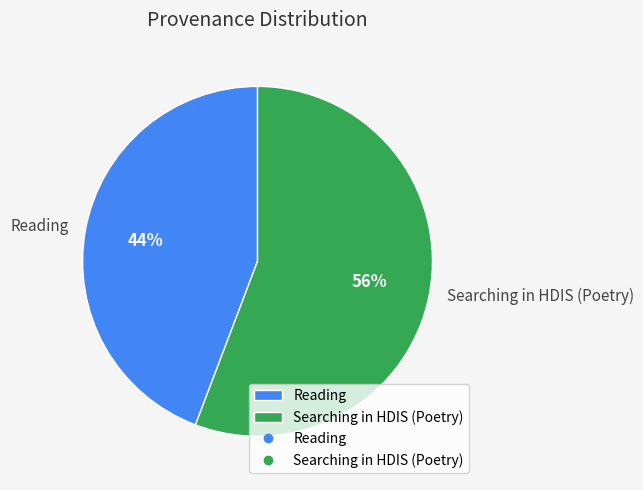

Which has a higher value, Reading or Searching in HDIS (Poetry)?

Searching in HDIS (Poetry)